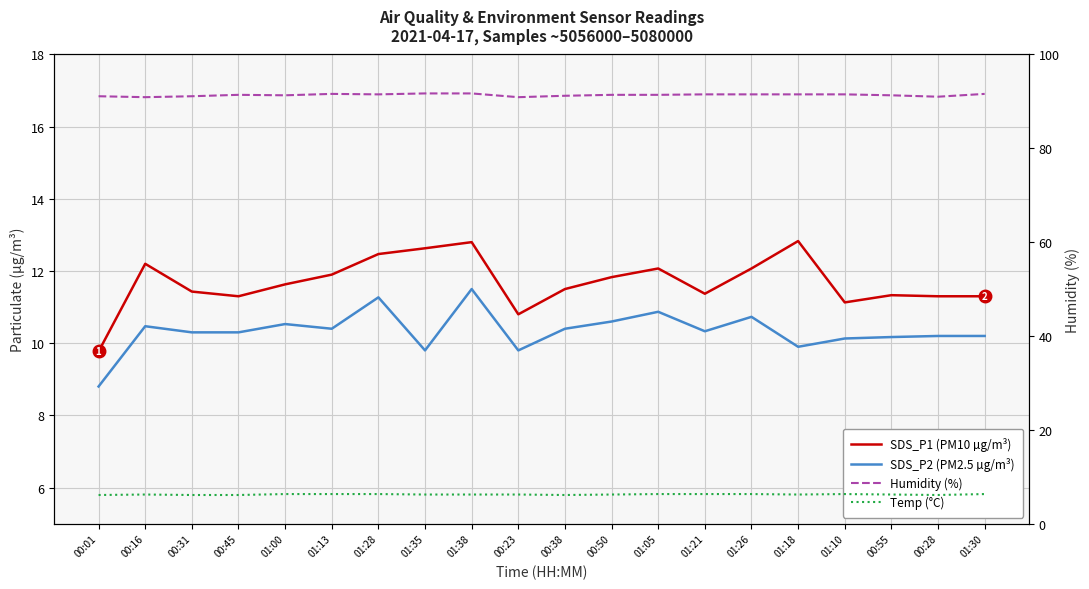

What is the sum of the SDS_P2 (PM2.5 µg/m³) values at 01:28 and 01:26?

22.0